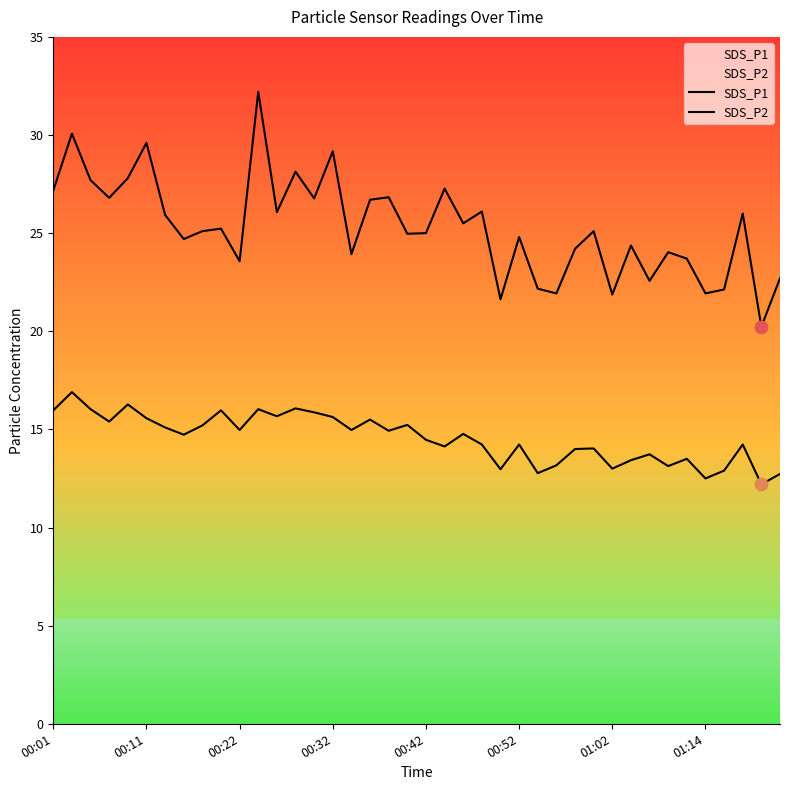

At which category is the sum across all series the highest?

11